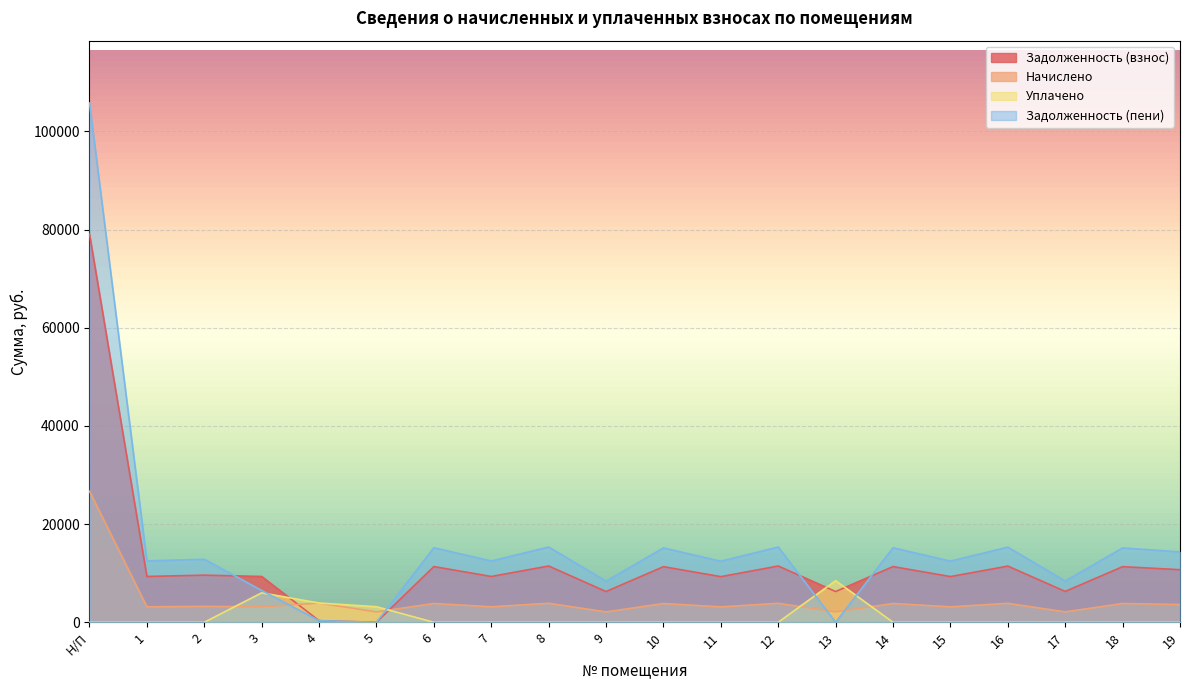

How many lines are shown in the chart?

4